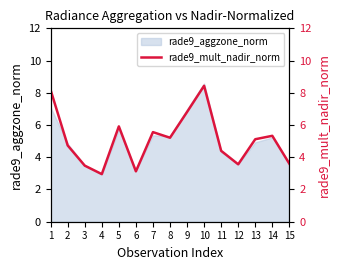

How many interior local peaks (higher than both neighbors) does the data have?

4